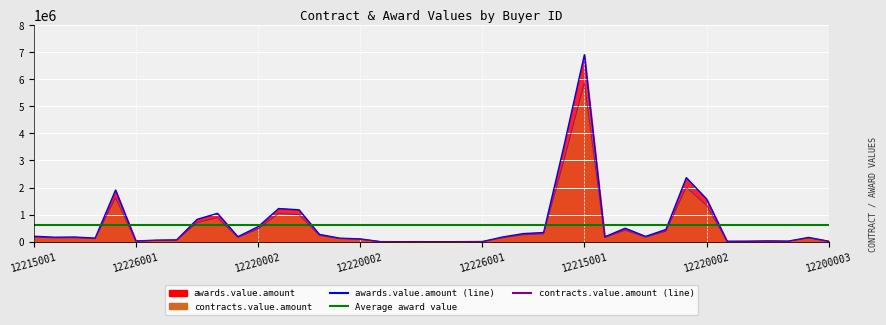

Which series changed the most between 12220002 and 12226001?

awards.value.amount